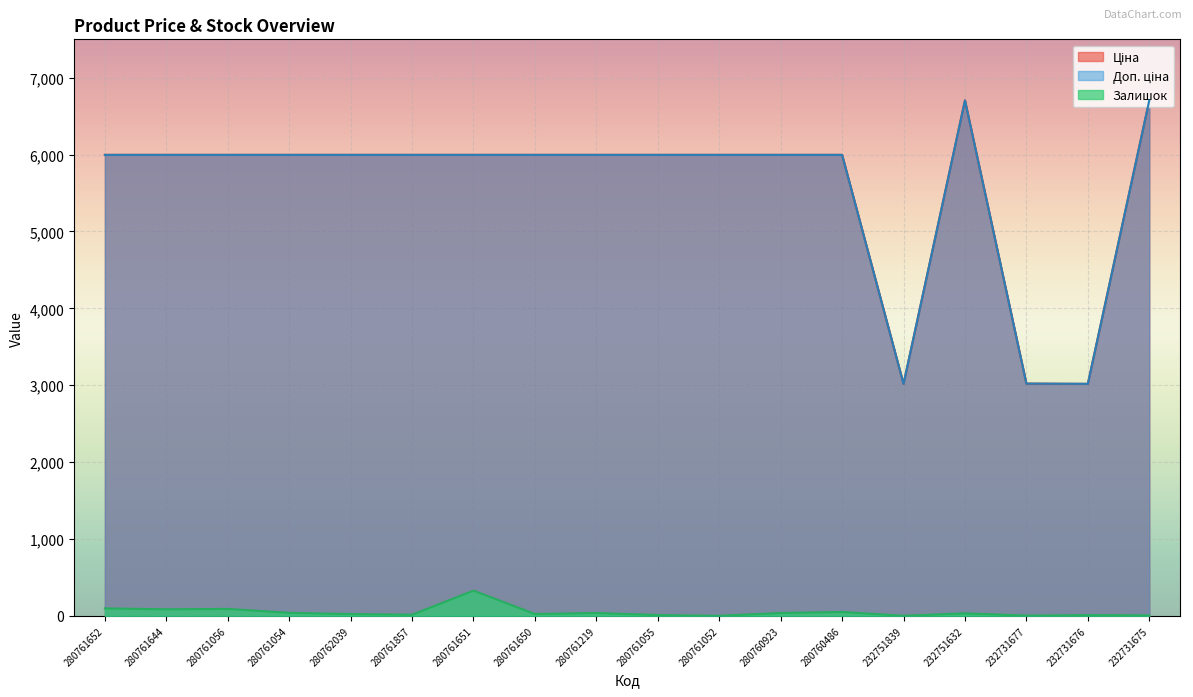

How many values in the Залишок series are below 32?

9